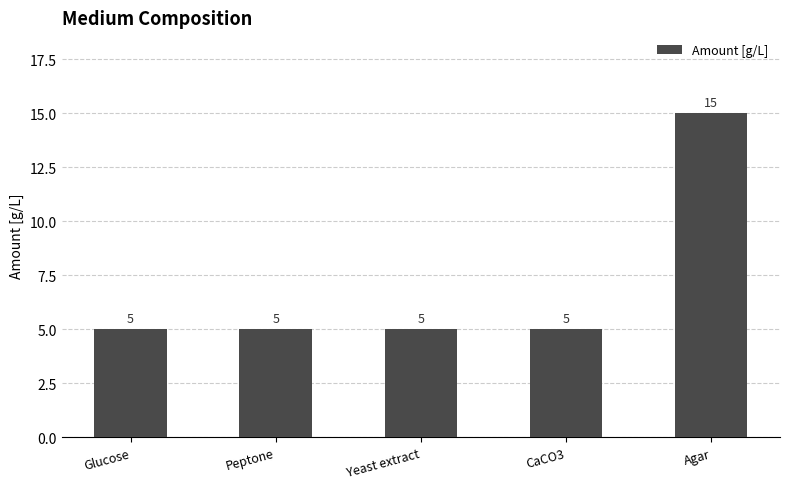

Count the values in the range 5 to 6.

4